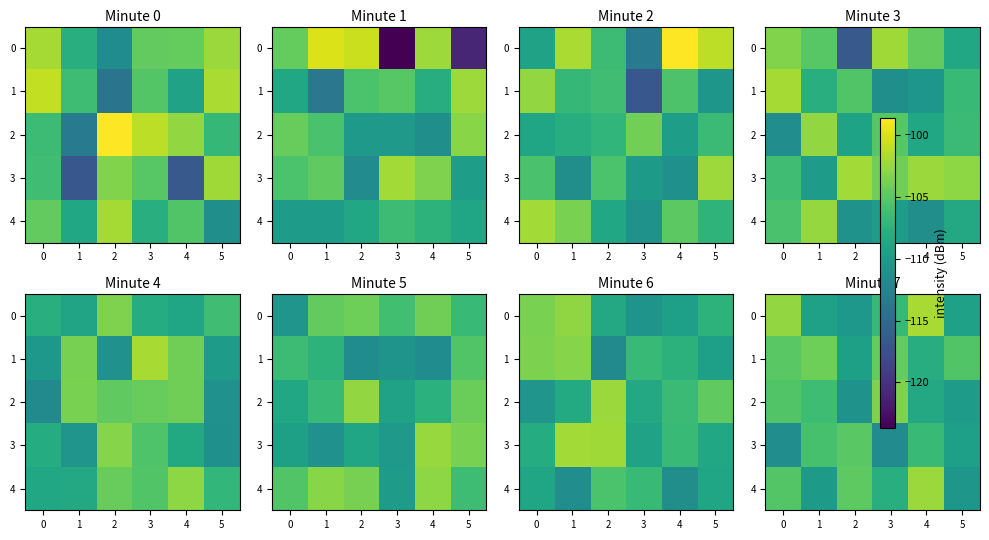

What is the minimum value for 3?

-111.6